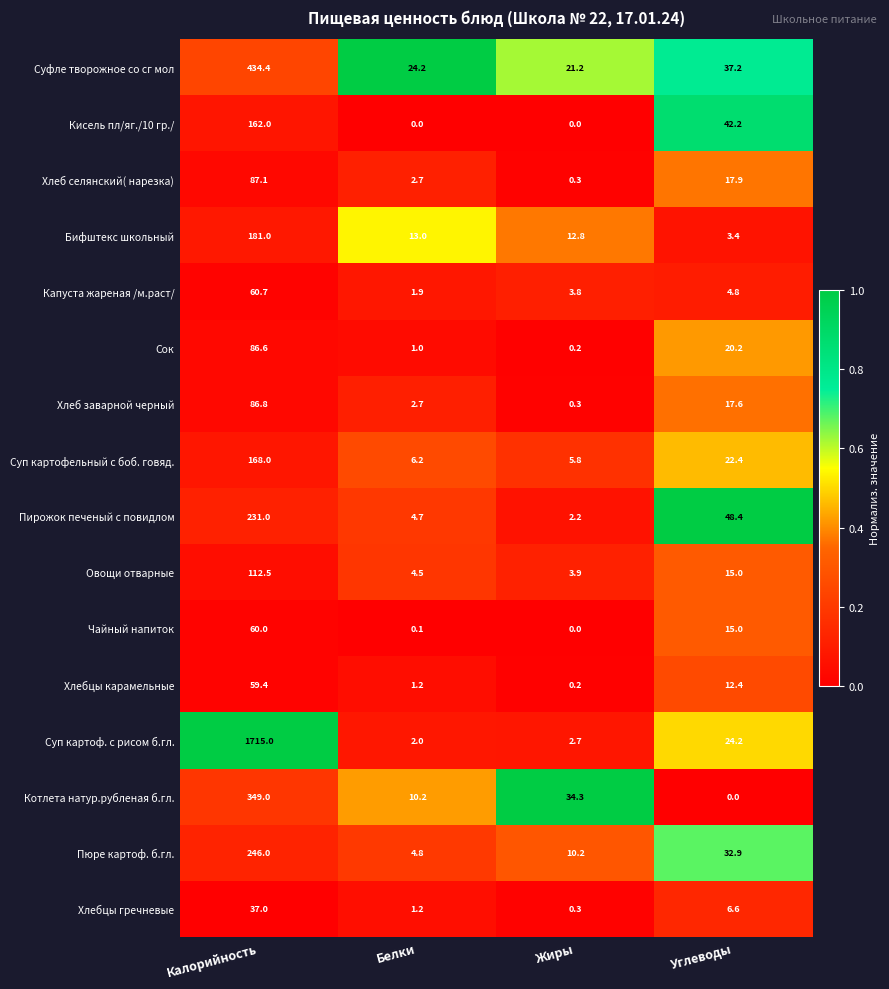

At which category is the sum across all series the highest?

Калорийность